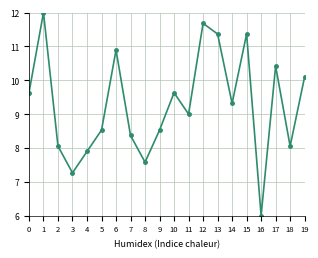

Between 18 and 9, which is larger?

9